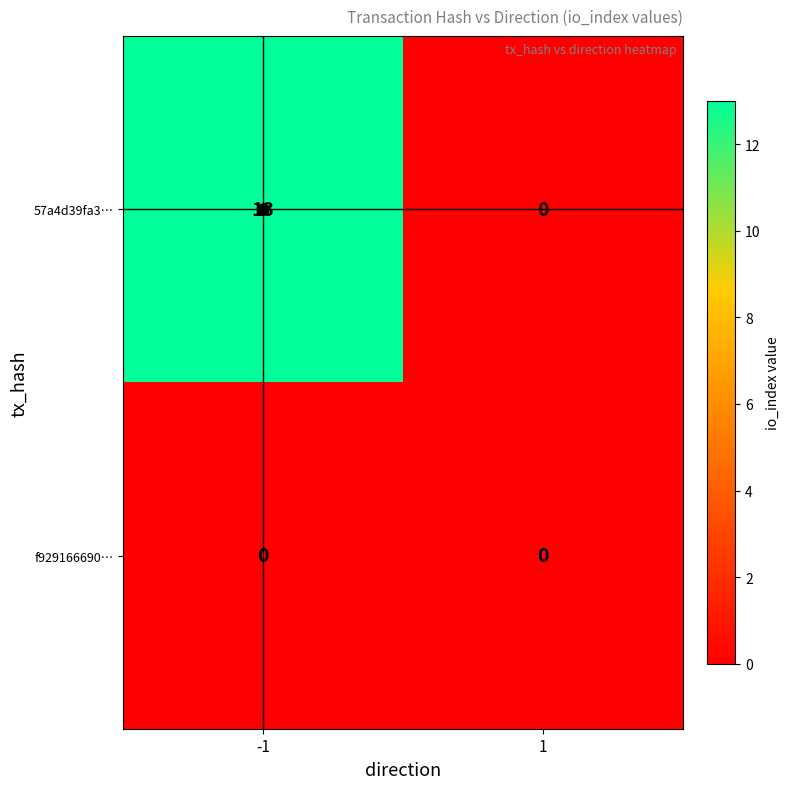

List the series in order of their peak value, highest first.

57a4d39fa3…, f929166690…